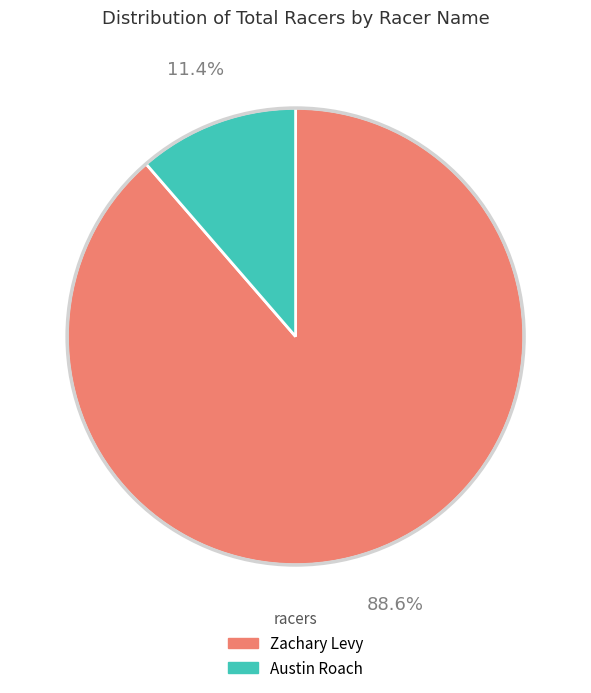

Is there any slice that represents more than half of the pie?

Yes